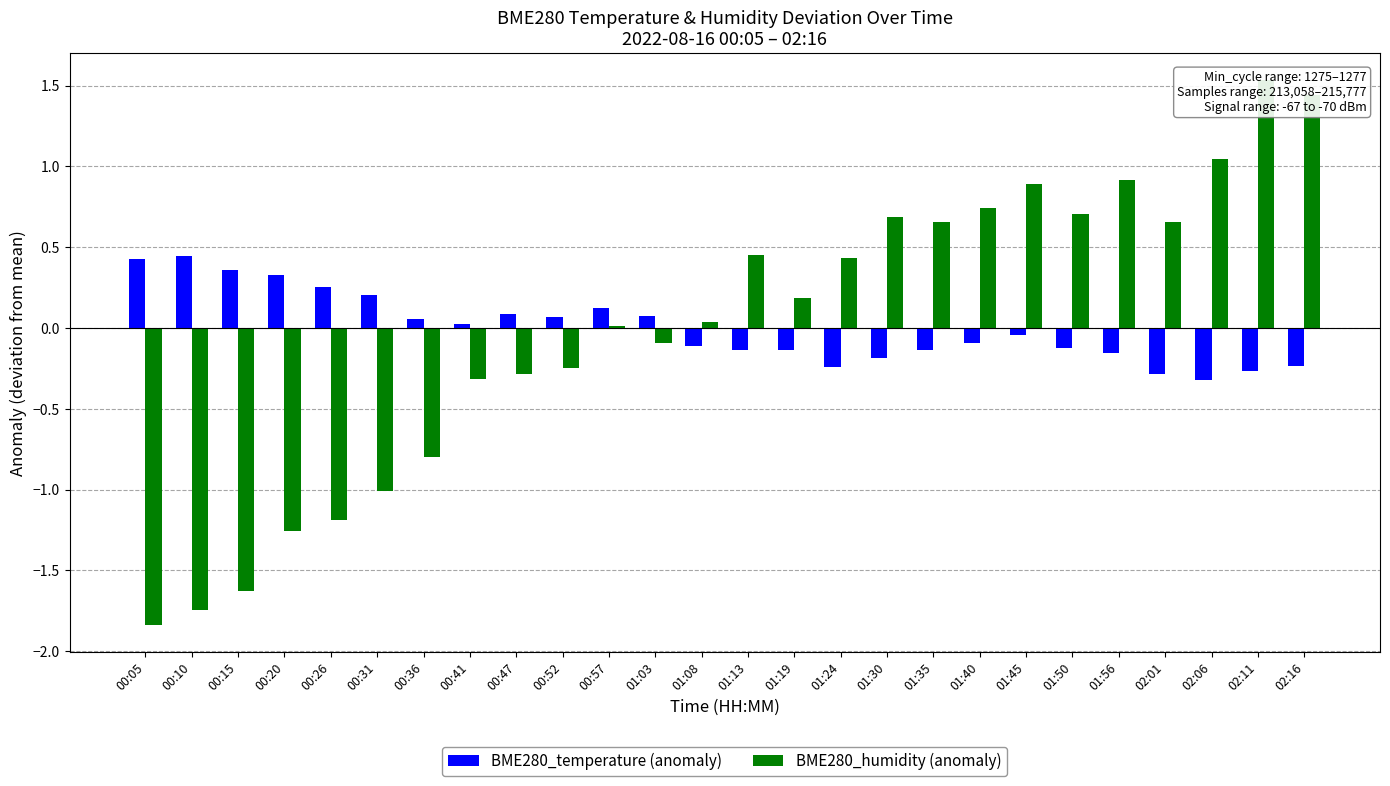

Reading left to right, list all the values displayed in this chart.

BME280_temperature (anomaly): 0.4	0.4	0.4	0.3	0.3	0.2	0.1	0.0	0.1	0.1	0.1	0.1	-0.1	-0.1	-0.1	-0.2	-0.2	-0.1	-0.1	-0.0	-0.1	-0.2	-0.3	-0.3	-0.3	-0.2
BME280_humidity (anomaly): -1.8	-1.7	-1.6	-1.3	-1.2	-1.0	-0.8	-0.3	-0.3	-0.2	0.0	-0.1	0.0	0.5	0.2	0.4	0.7	0.7	0.7	0.9	0.7	0.9	0.7	1.0	1.5	1.4